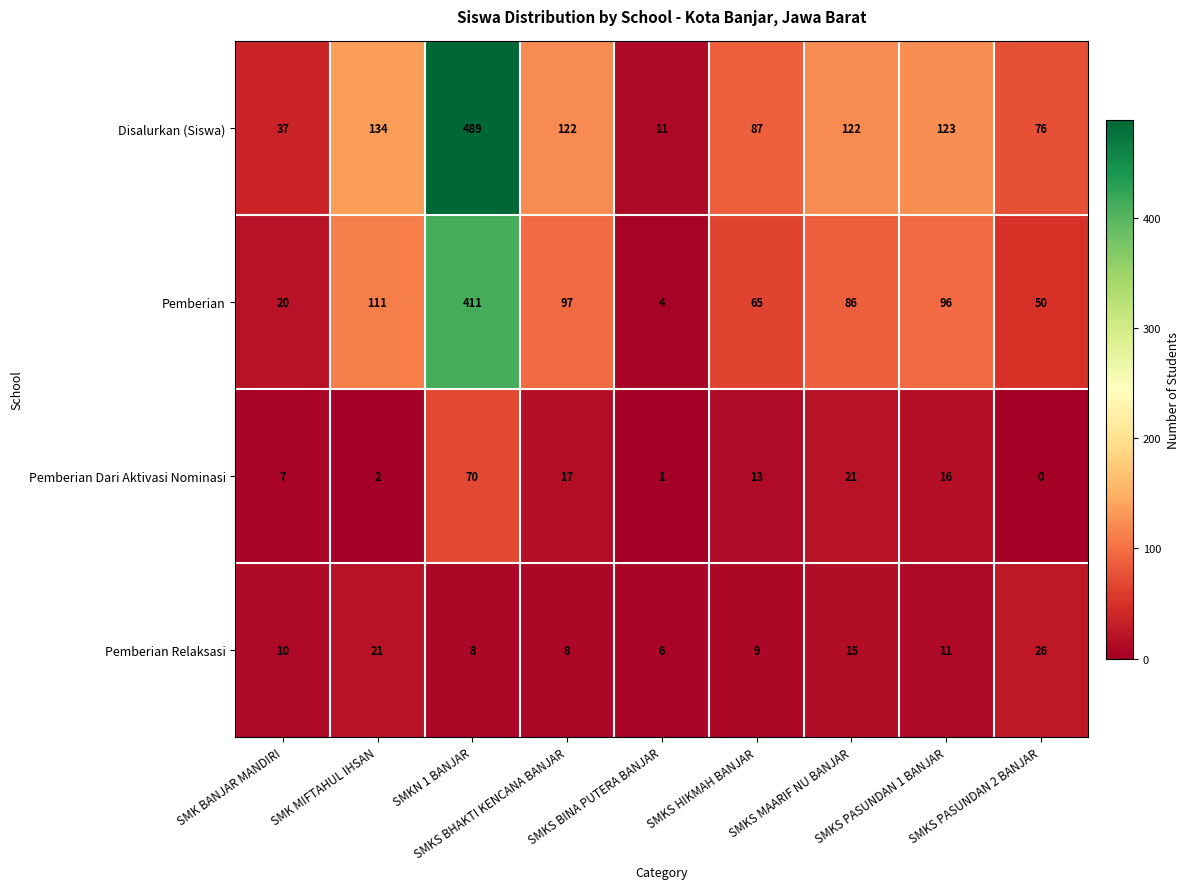

What is the difference between the second highest and second lowest values in the Pemberian series?

91